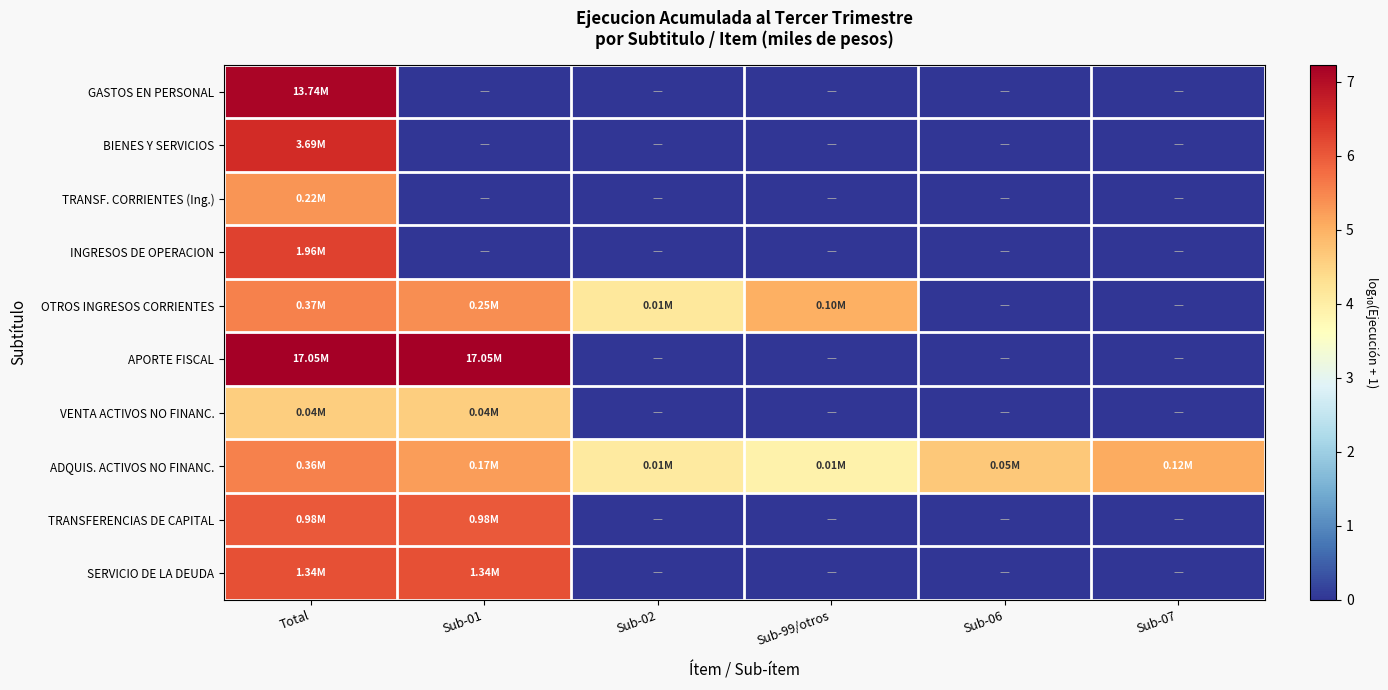

Which series has the largest range (max minus min)?

APORTE FISCAL